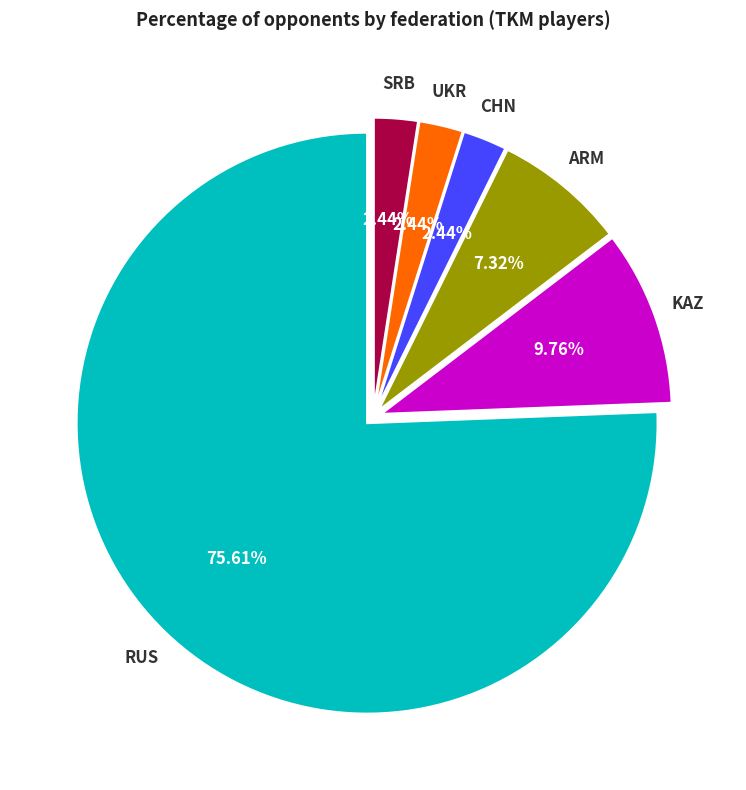

Which slice is the largest?

RUS